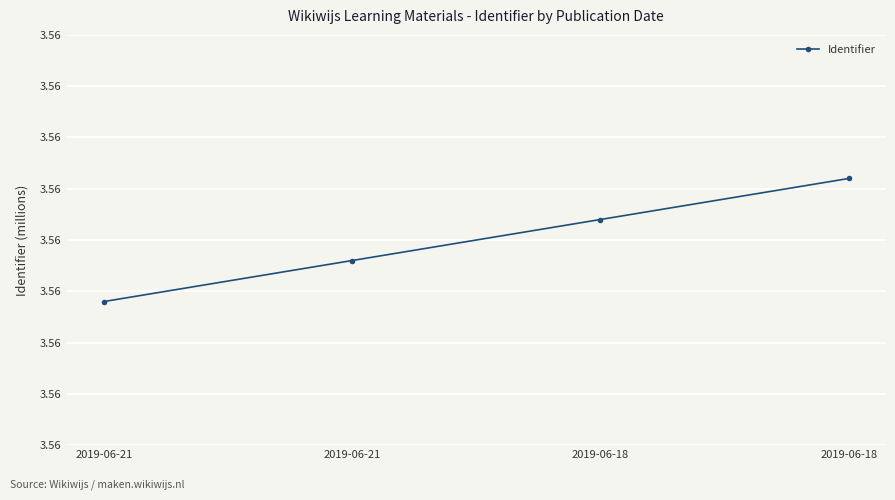

Reading left to right, transcribe all the data shown in this chart.

3.6	3.6	3.6	3.6